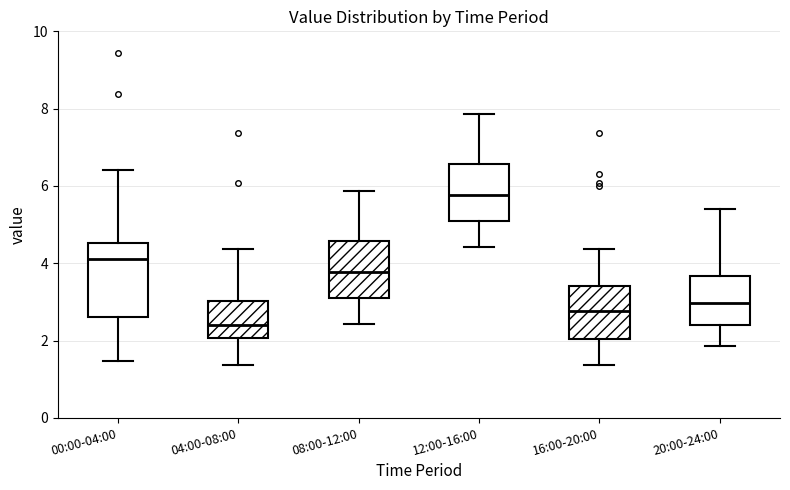

Reading left to right, transcribe this box plot: for each box, give where its median line is, the range the box spans, and where its two whiskers end, as read against the y-axis. The values are not printed on the chart, so give them approximately, as read against the axis.

00:00-04:00: median 4.2, box 2.6 to 4.6, whiskers 1.4 to 6.4
04:00-08:00: median 2.4, box 2.0 to 3.0, whiskers 1.4 to 4.4
08:00-12:00: median 3.8, box 3.2 to 4.6, whiskers 2.4 to 5.8
12:00-16:00: median 5.8, box 5.2 to 6.6, whiskers 4.4 to 7.8
16:00-20:00: median 2.8, box 2.0 to 3.4, whiskers 1.4 to 4.4
20:00-24:00: median 3.0, box 2.4 to 3.6, whiskers 1.8 to 5.4